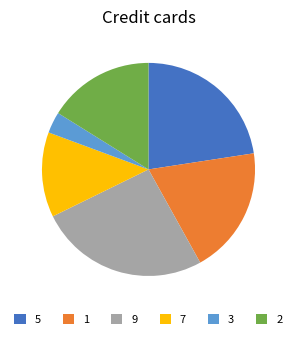

Rank the categories by value from highest to lowest.

9, 5, 1, 2, 7, 3